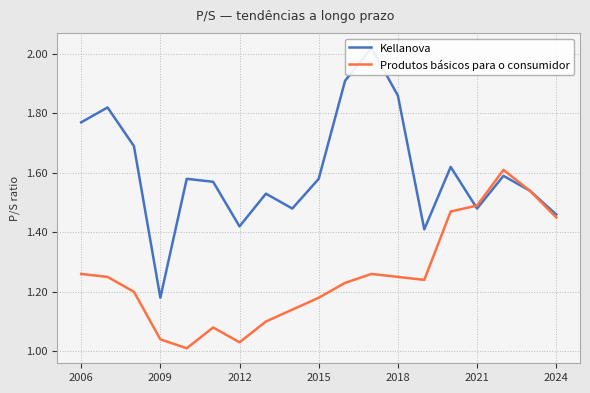

After their last crossing, which series has the higher values: Produtos básicos para o consumidor or Kellanova?

Produtos básicos para o consumidor